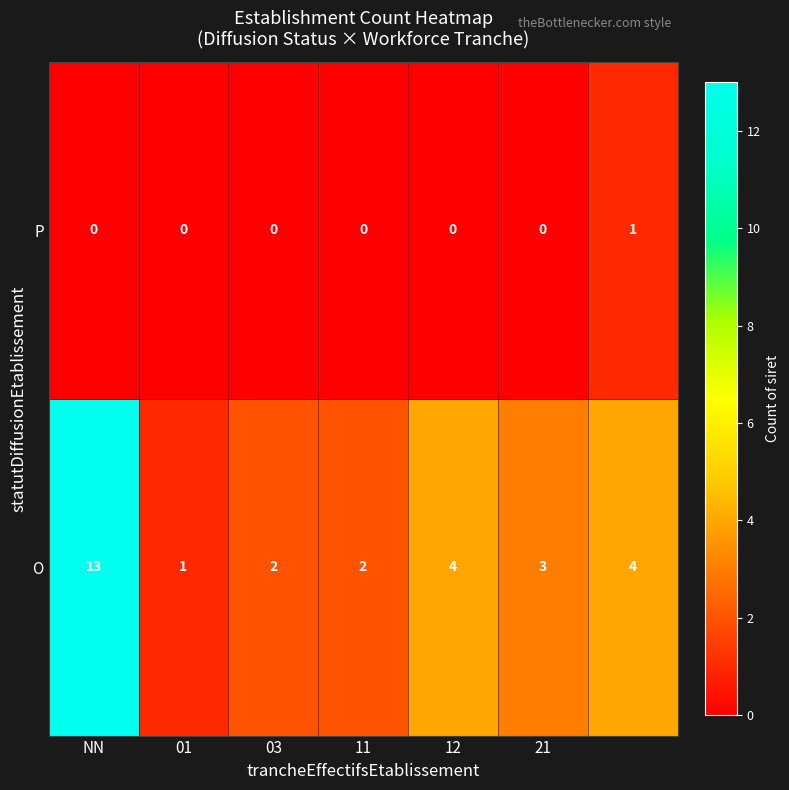

How many P values are between 0 and 1?

7